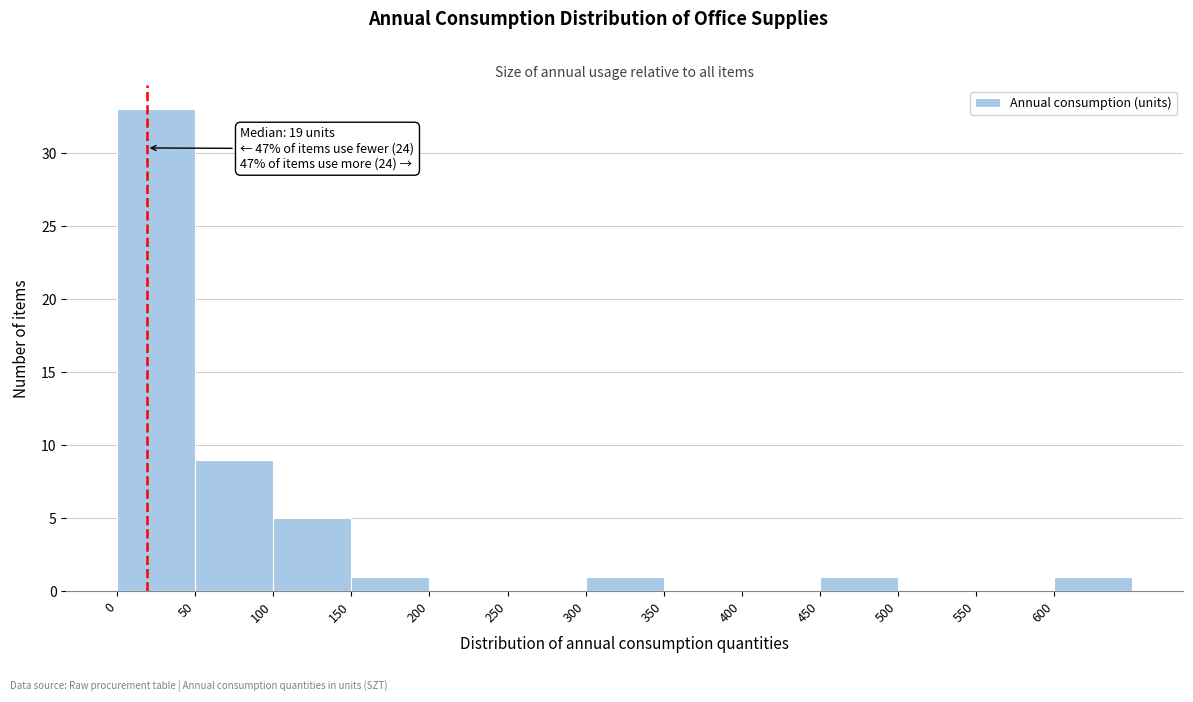

Which range on the x-axis has the tallest bar?

0 to 50